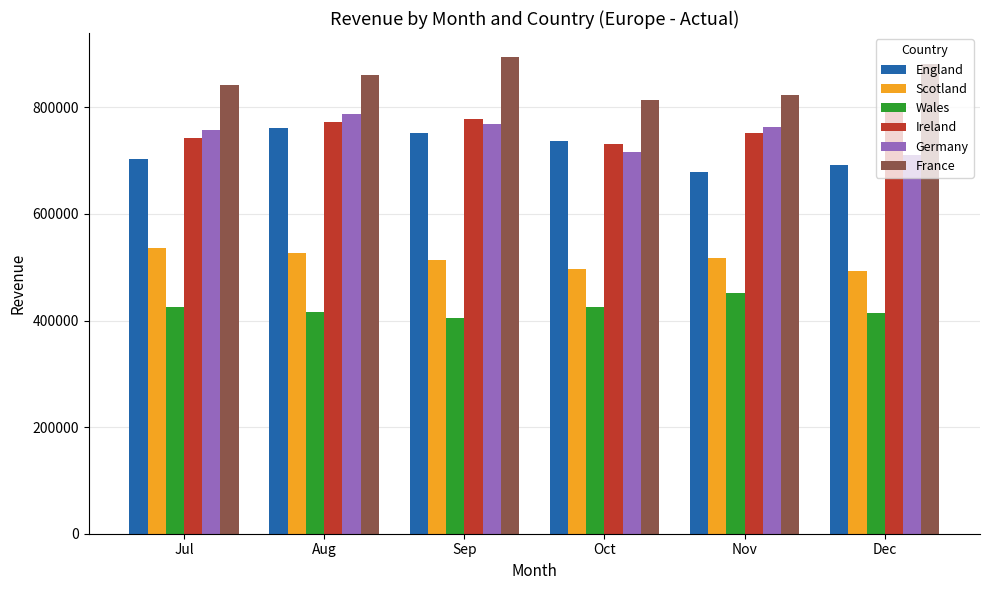

What is the difference between the England values at Dec and Aug?

69000